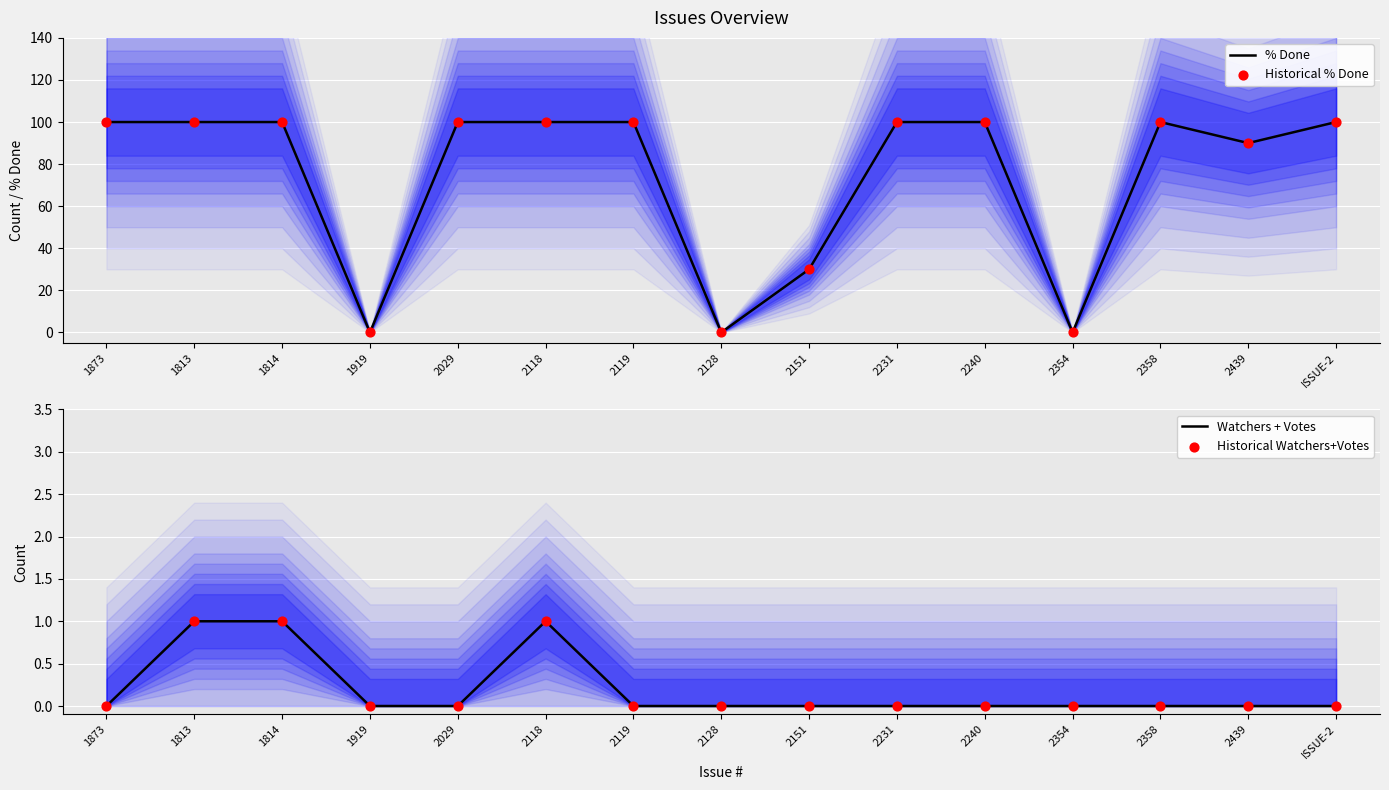

At how many categories does at least one series exceed 22?

12